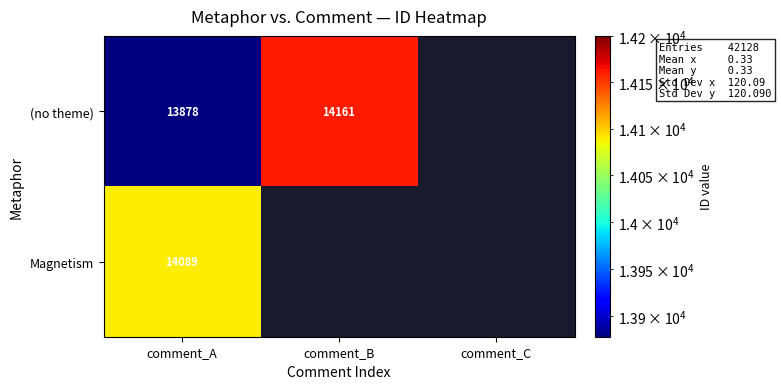

At comment_A, list the series in order from largest to smallest.

Magnetism, (no theme)